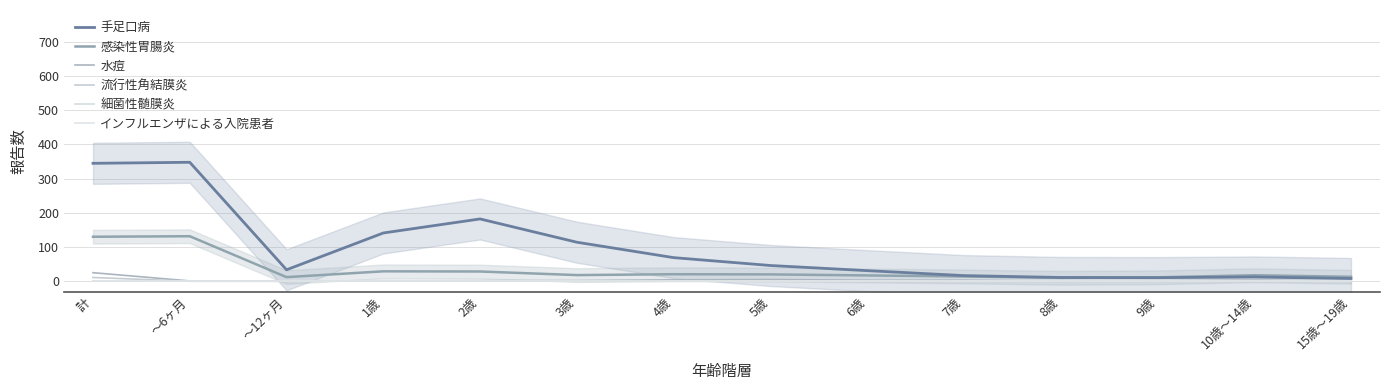

Which category has the highest value in the インフルエンザによる入院患者 series?

計